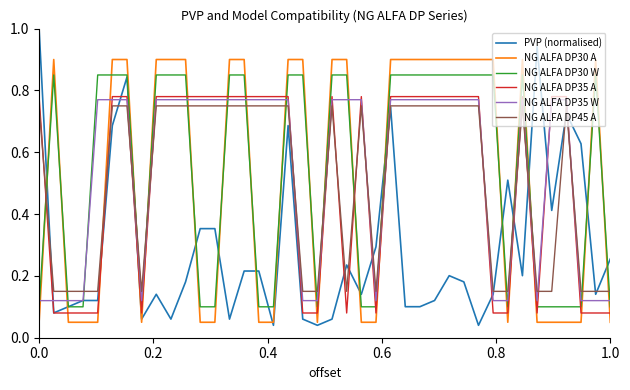

Is this an area chart (filled region under the line)?

No